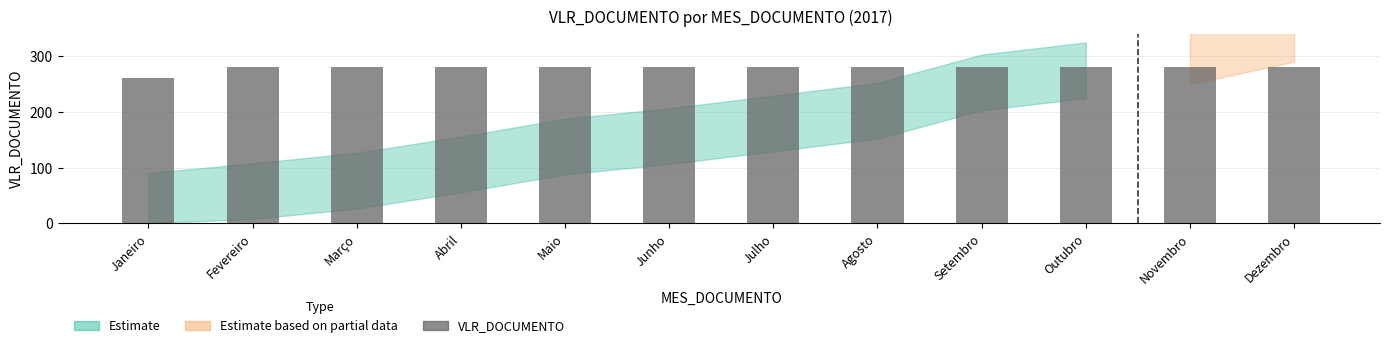

What is the difference between the maximum and minimum values?

18.7